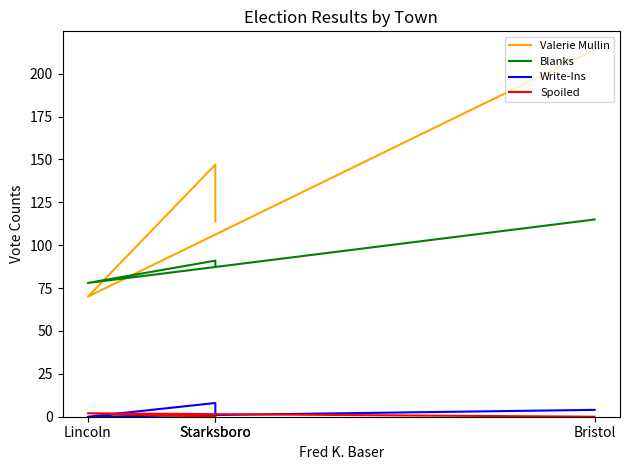

At which category does Valerie Mullin reach its first local valley?

Lincoln